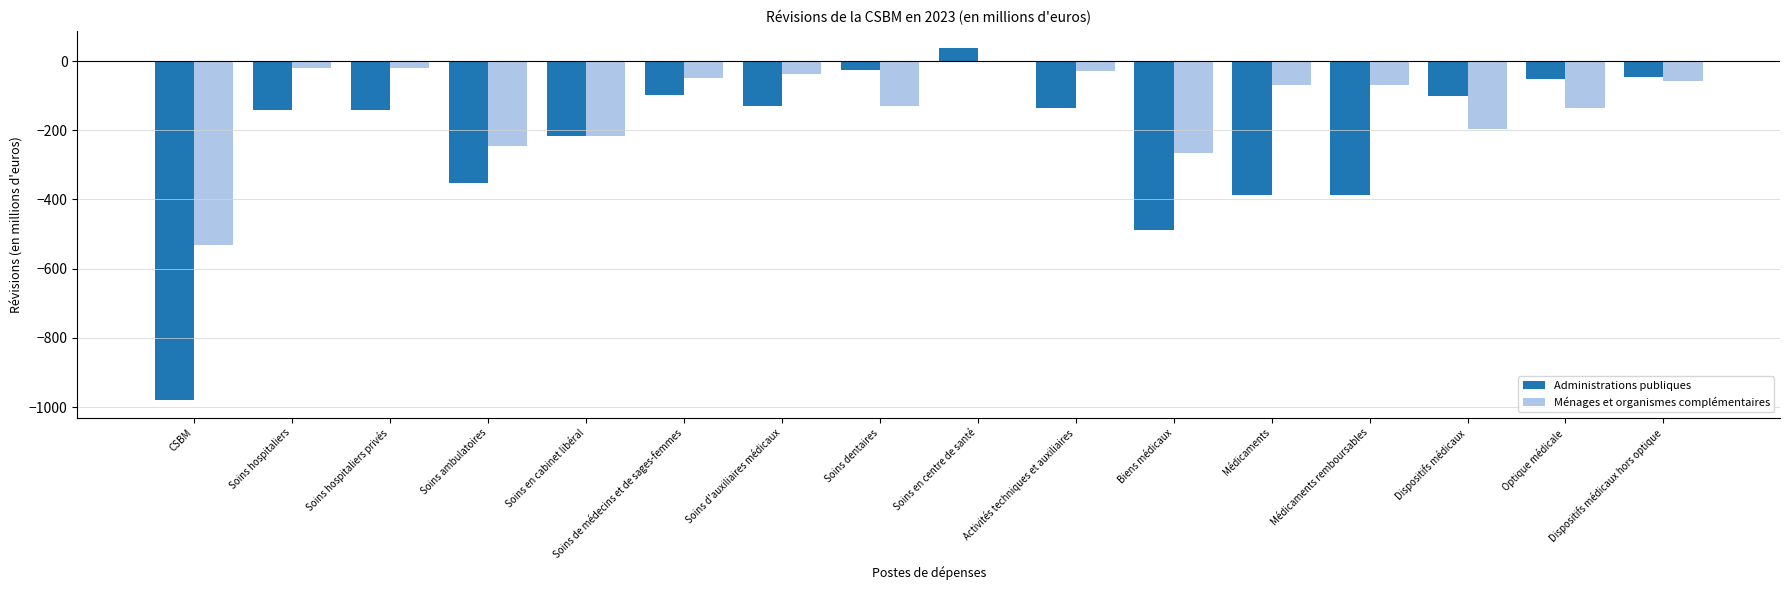

The value of Ménages et organismes complémentaires at Soins ambulatoires is -246. True or false?

True